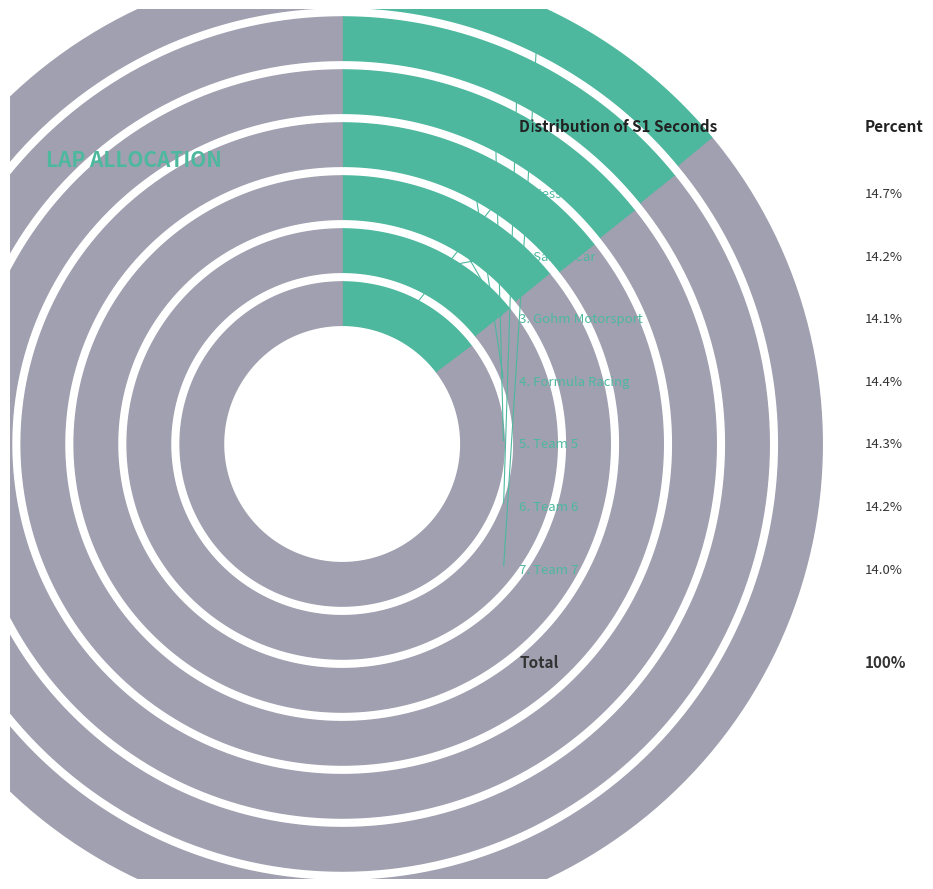

Is it true that Formula Racing is 4% of the pie?

False